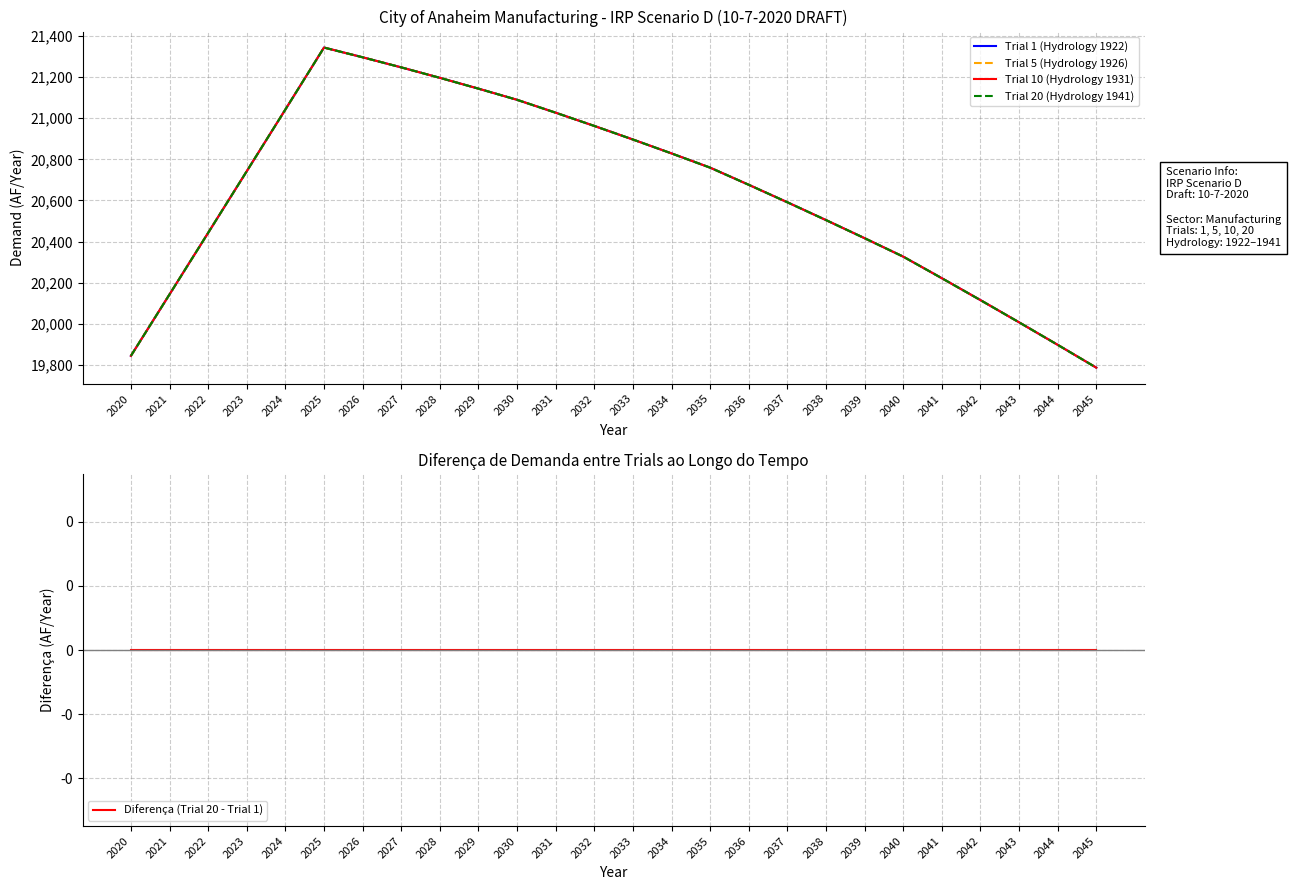

Where is the first local maximum for Trial 5 (Hydrology 1926)?

2025